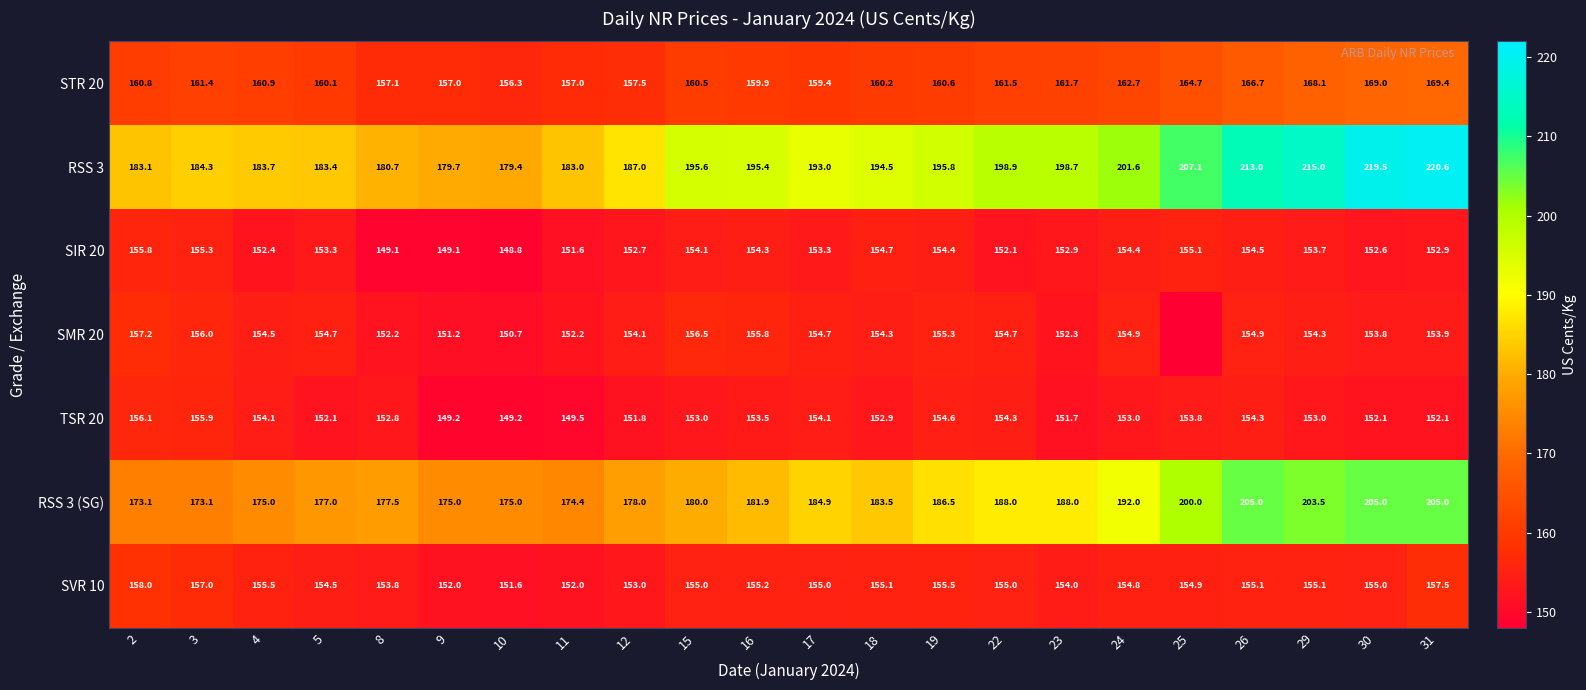

Which label corresponds to the largest value in the chart?

31